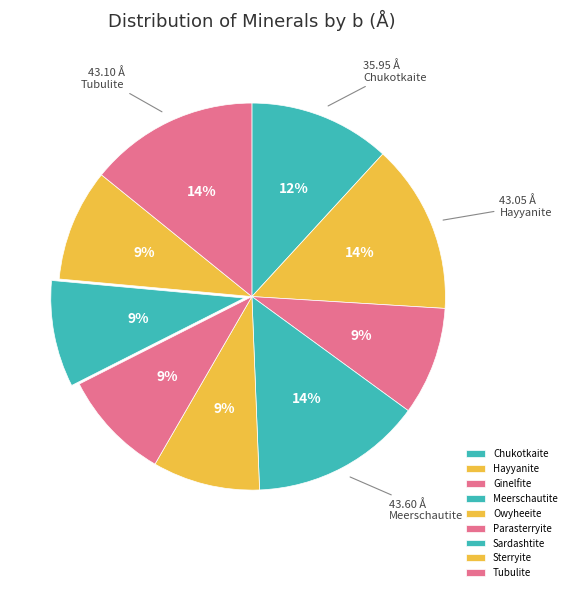

Count the number of slices in the pie.

9